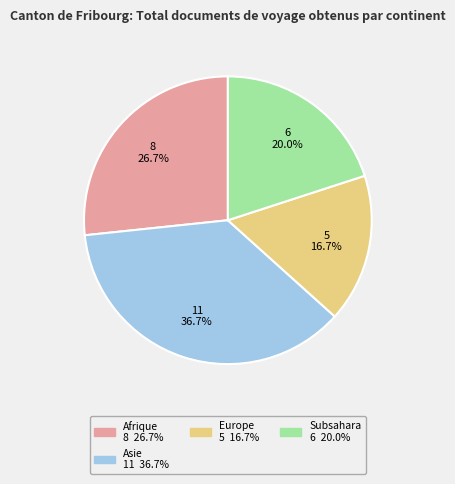

To the nearest percent, what is the average slice percentage?

25%